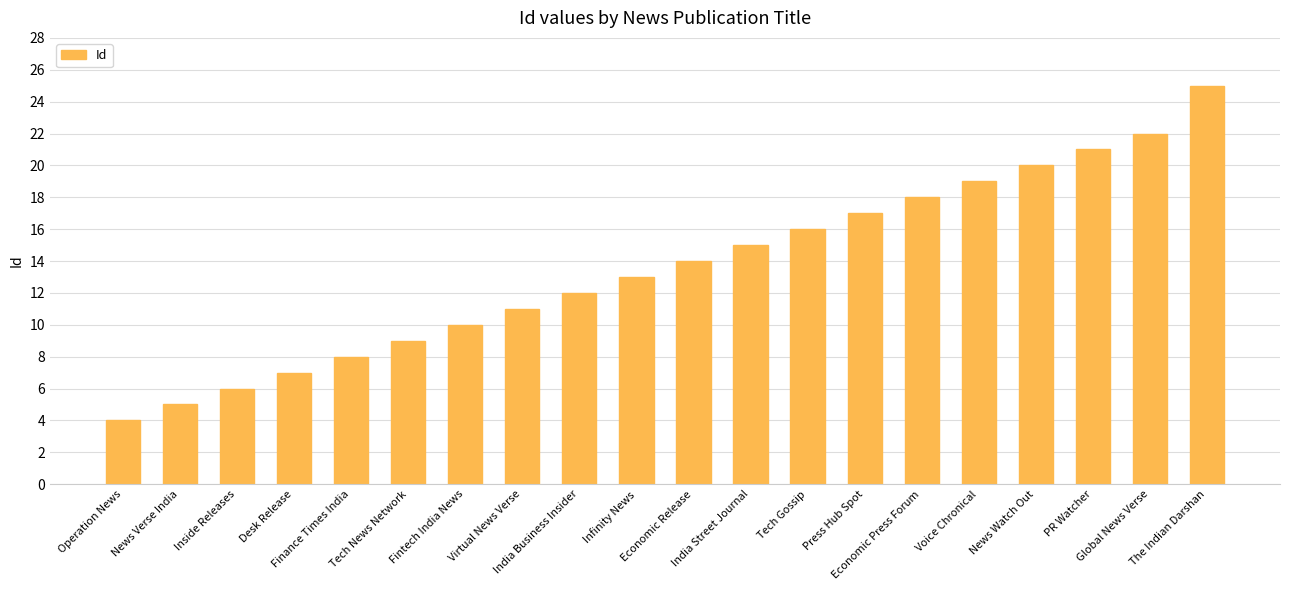

At which label is the value closest to 14?

Economic Release